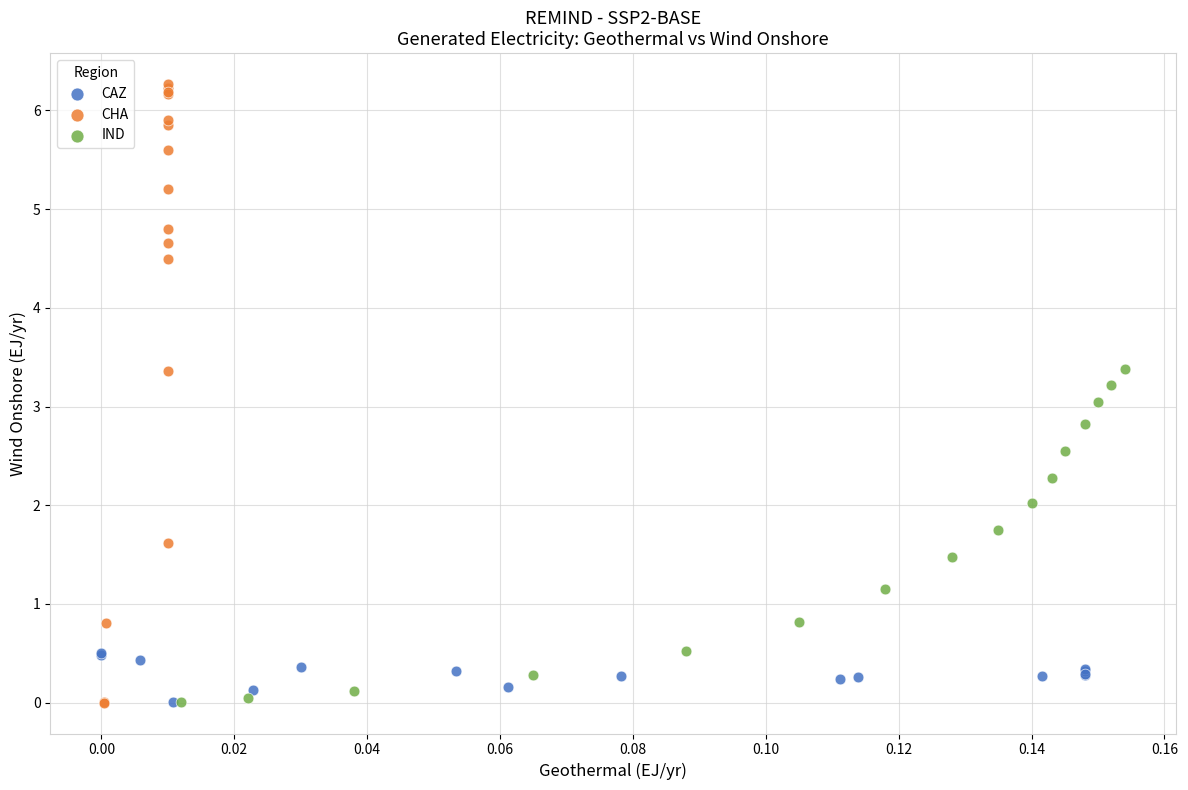

Which series has the largest Y range (max minus min)?

CHA